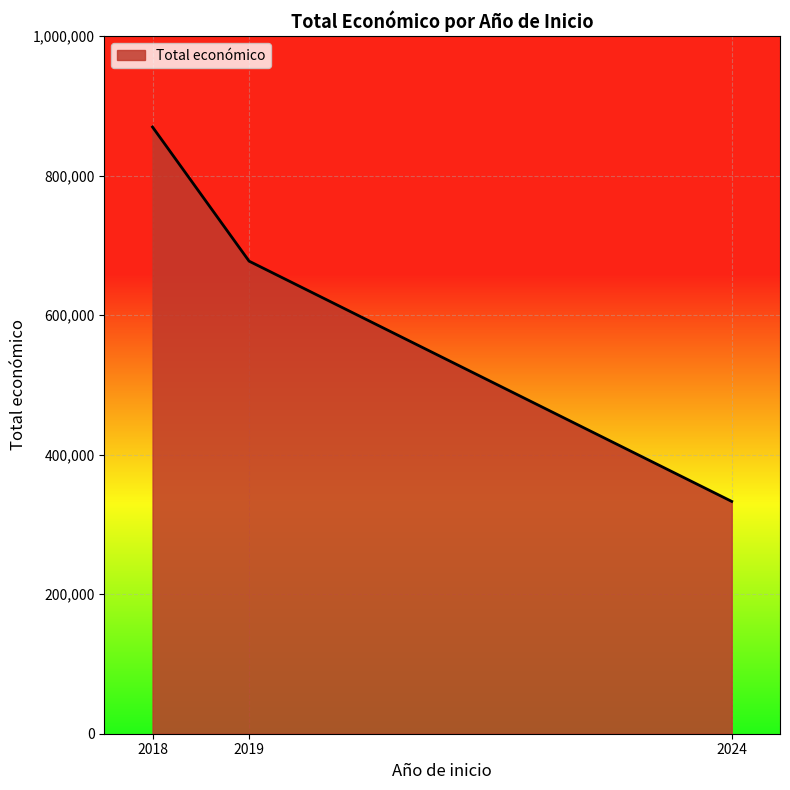

The chart shows a value of 441049 at 2018. True or false?

False